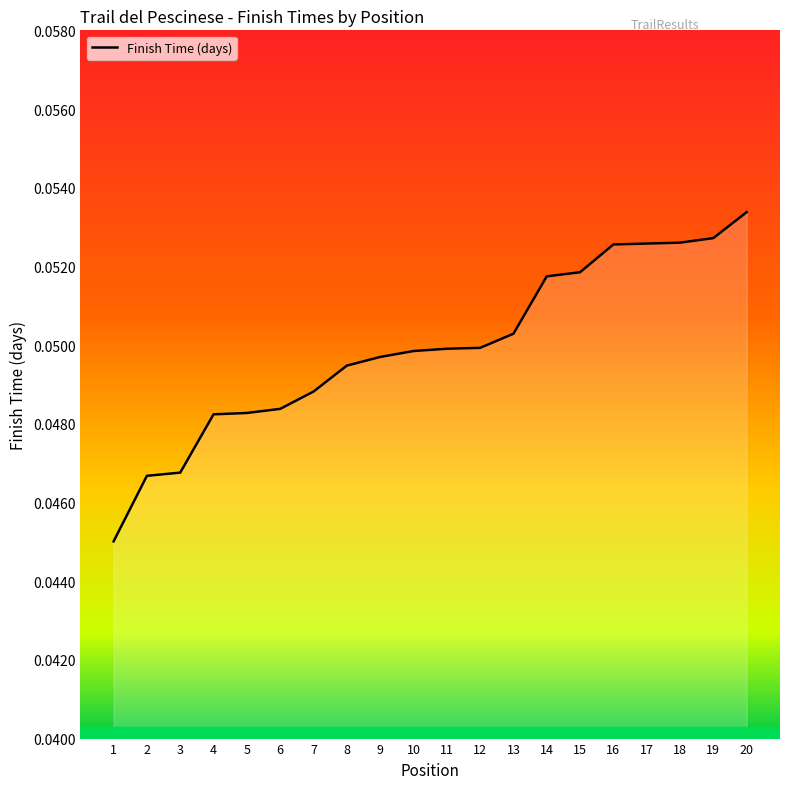

Count the values in the range 0 to 1.

20